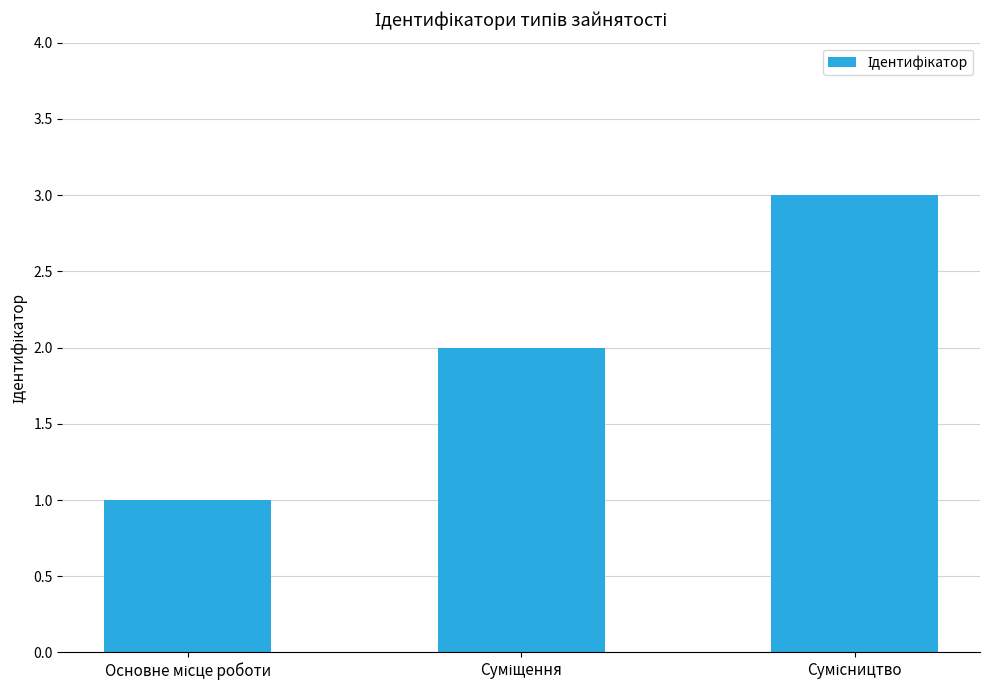

What is the sum of all values?

6